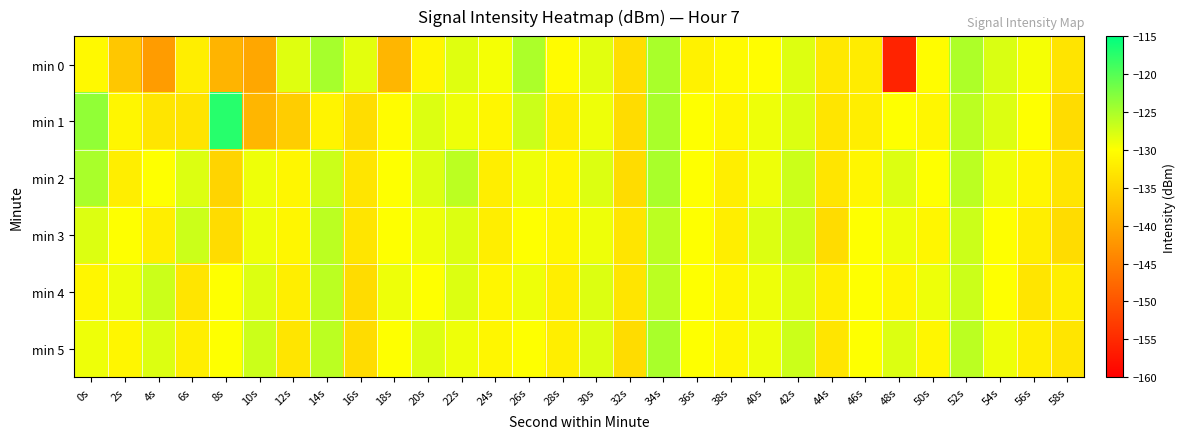

Reading left to right, transcribe all the data shown in this chart.

min 0: 0s=-130.7	2s=-136.5	4s=-141.6	6s=-132.0	8s=-138.8	10s=-140.3	12s=-128.2	14s=-124.8	16s=-128.4	18s=-138.5	20s=-131.0	22s=-128.2	24s=-129.4	26s=-125.2	28s=-130.5	30s=-128.3	32s=-133.8	34s=-125.0	36s=-131.5	38s=-130.5	40s=-130.3	42s=-128.1	44s=-132.7	46s=-132.2	48s=-155.7	50s=-130.4	52s=-125.2	54s=-127.8	56s=-129.4	58s=-133.2
min 1: 0s=-123.6	2s=-131.1	4s=-133.0	6s=-133.1	8s=-117.3	10s=-138.5	12s=-135.9	14s=-131.2	16s=-133.9	18s=-130.4	20s=-128.0	22s=-129.0	24s=-131.0	26s=-127.0	28s=-132.0	30s=-129.0	32s=-134.0	34s=-125.0	36s=-130.0	38s=-131.0	40s=-129.0	42s=-128.0	44s=-133.0	46s=-132.0	48s=-130.0	50s=-131.0	52s=-126.0	54s=-128.0	56s=-130.0	58s=-134.0
min 2: 0s=-125.0	2s=-132.0	4s=-130.0	6s=-128.0	8s=-135.0	10s=-129.0	12s=-131.0	14s=-127.0	16s=-133.0	18s=-130.0	20s=-128.0	22s=-126.0	24s=-132.0	26s=-129.0	28s=-131.0	30s=-128.0	32s=-134.0	34s=-125.0	36s=-130.0	38s=-132.0	40s=-129.0	42s=-127.0	44s=-133.0	46s=-131.0	48s=-128.0	50s=-130.0	52s=-126.0	54s=-129.0	56s=-131.0	58s=-133.0
min 3: 0s=-128.0	2s=-130.0	4s=-132.0	6s=-127.0	8s=-134.0	10s=-129.0	12s=-131.0	14s=-126.0	16s=-133.0	18s=-130.0	20s=-129.0	22s=-128.0	24s=-132.0	26s=-130.0	28s=-131.0	30s=-129.0	32s=-133.0	34s=-126.0	36s=-130.0	38s=-132.0	40s=-128.0	42s=-127.0	44s=-134.0	46s=-130.0	48s=-129.0	50s=-131.0	52s=-127.0	54s=-130.0	56s=-132.0	58s=-134.0
min 4: 0s=-131.0	2s=-129.0	4s=-127.0	6s=-133.0	8s=-130.0	10s=-128.0	12s=-132.0	14s=-126.0	16s=-134.0	18s=-129.0	20s=-130.0	22s=-128.0	24s=-131.0	26s=-129.0	28s=-132.0	30s=-128.0	32s=-133.0	34s=-126.0	36s=-130.0	38s=-131.0	40s=-129.0	42s=-128.0	44s=-132.0	46s=-130.0	48s=-131.0	50s=-129.0	52s=-127.0	54s=-130.0	56s=-133.0	58s=-132.0
min 5: 0s=-129.0	2s=-131.0	4s=-128.0	6s=-132.0	8s=-130.0	10s=-127.0	12s=-133.0	14s=-126.0	16s=-134.0	18s=-130.0	20s=-128.0	22s=-129.0	24s=-131.0	26s=-130.0	28s=-132.0	30s=-128.0	32s=-134.0	34s=-125.0	36s=-130.0	38s=-131.0	40s=-129.0	42s=-127.0	44s=-133.0	46s=-130.0	48s=-128.0	50s=-131.0	52s=-126.0	54s=-129.0	56s=-132.0	58s=-133.0